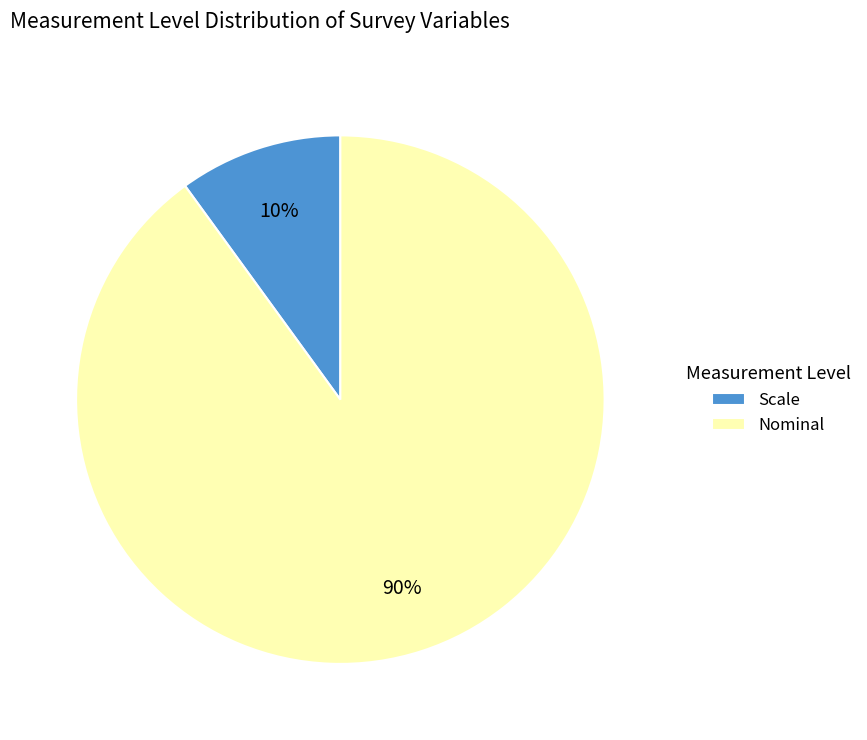

Which has a higher value, Scale or Nominal?

Nominal